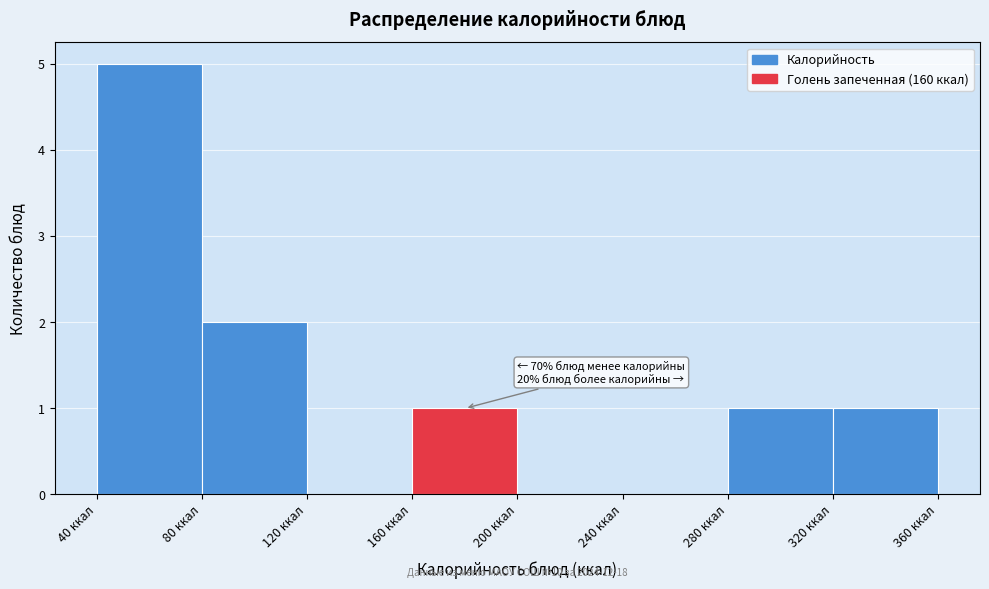

Which range on the x-axis has the tallest bar?

40 to 80